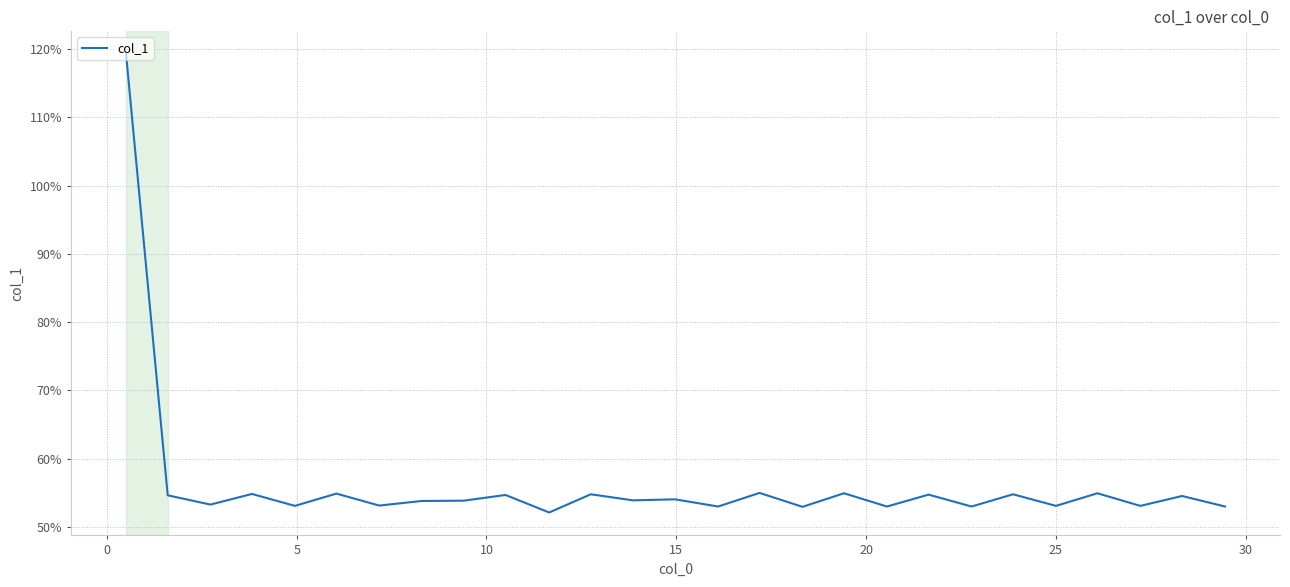

What is the maximum value shown in the chart?

119.3